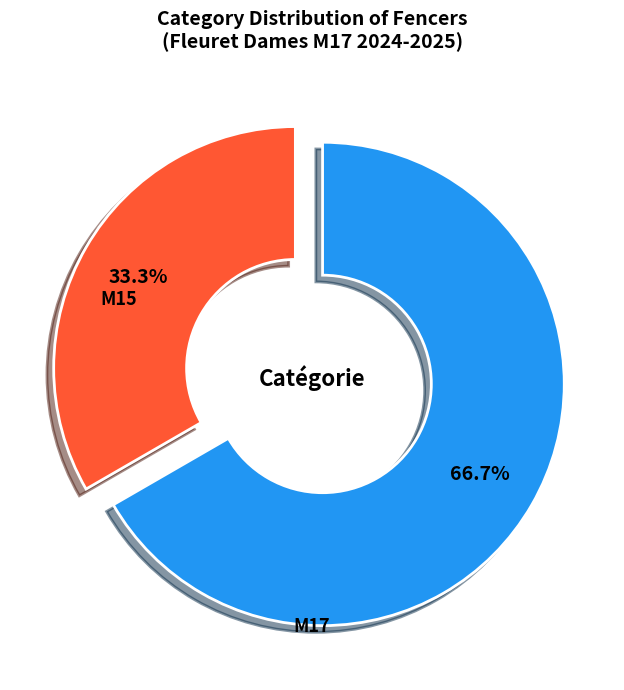

Is it true that M15 is 33% of the pie?

True